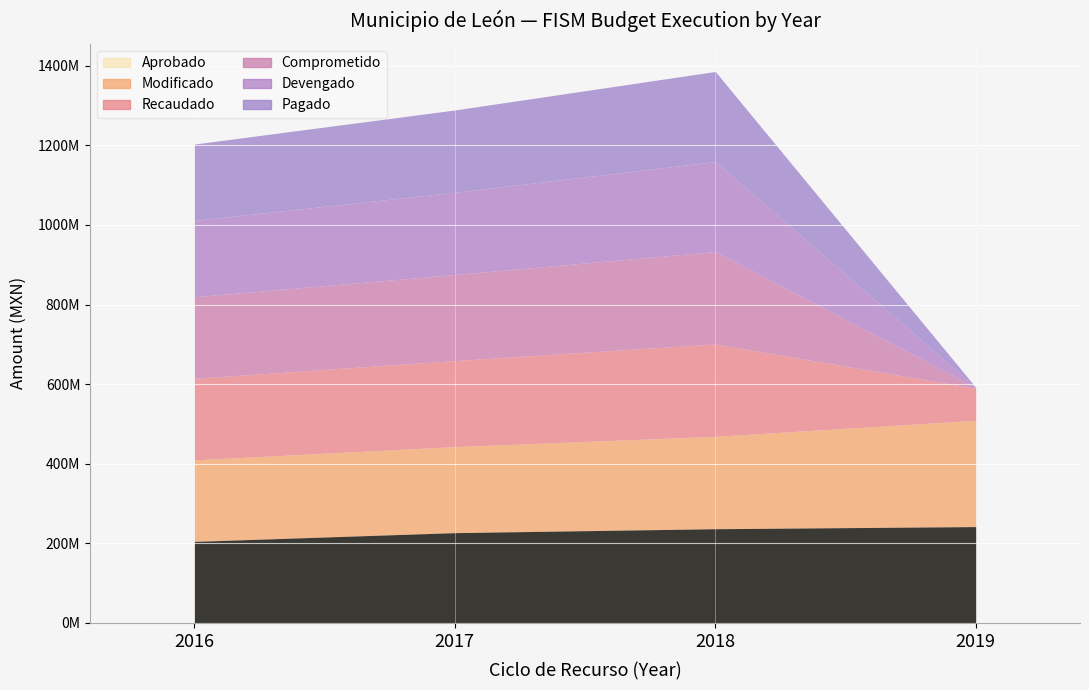

True or false: Pagado has a value of 191833504.8 at 2016.

True